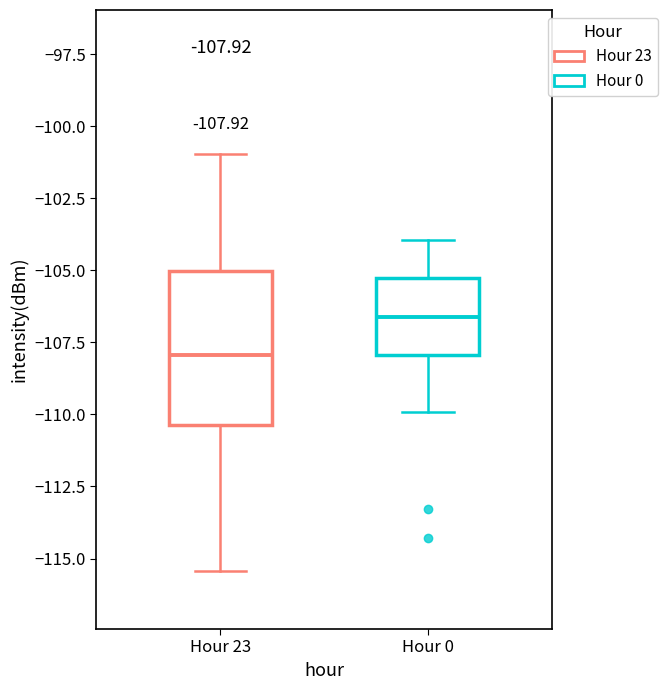

Which box is the tallest, from its lower edge to its upper edge?

Hour 23